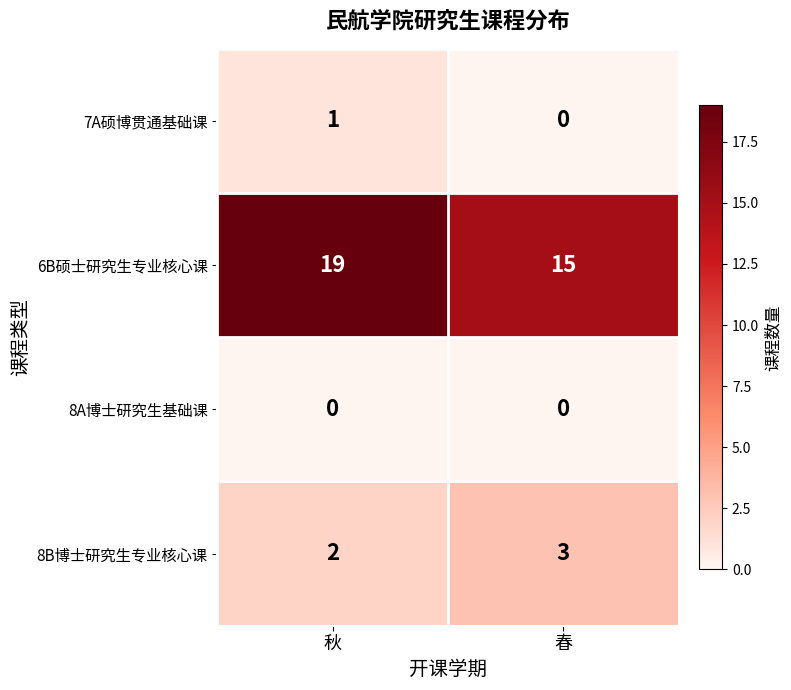

At which category does the chart reach its peak across all series?

秋